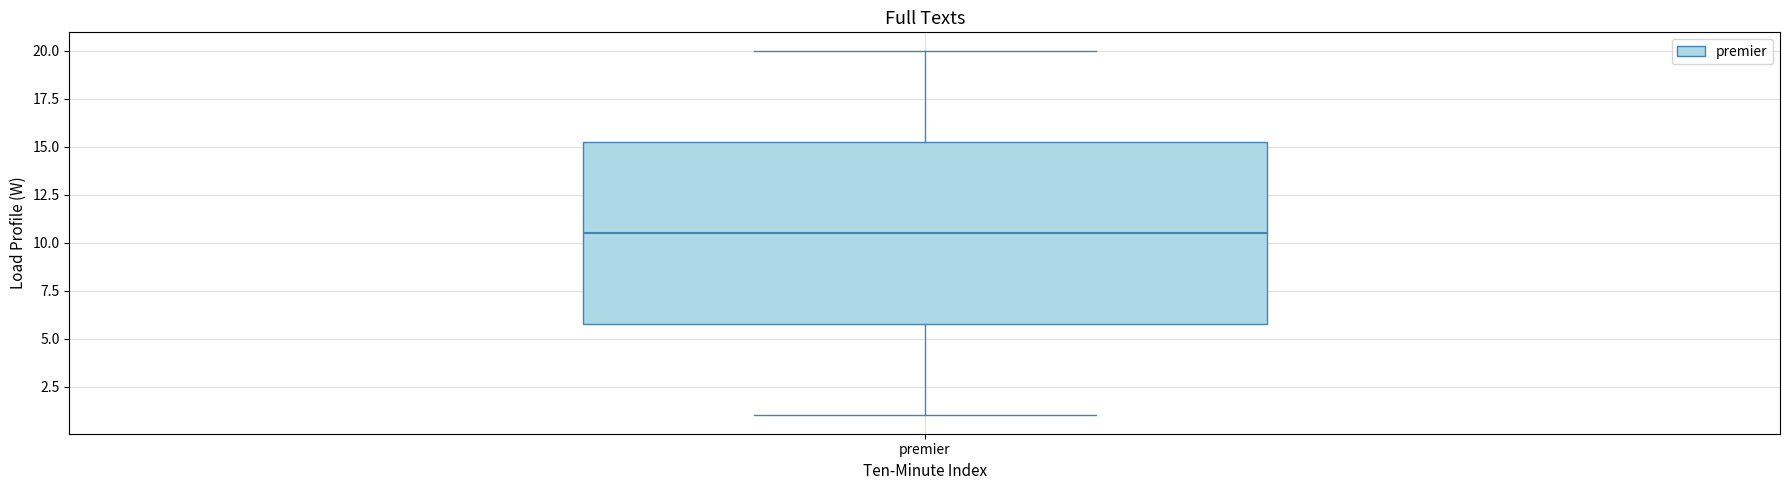

Read this box plot against the y-axis: the position of the median line, the range covered by the box, and the ends of both whiskers. The values are not printed on the chart, so give them approximately, as read against the axis.

median 10.5, box 6.0 to 15.5, whiskers 1.0 to 20.0